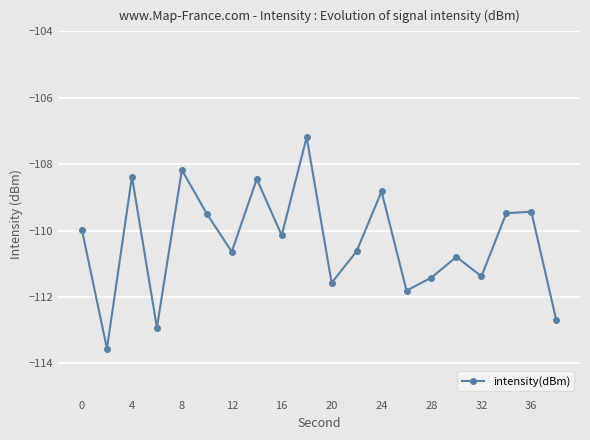

What is the smallest value displayed?

-113.6